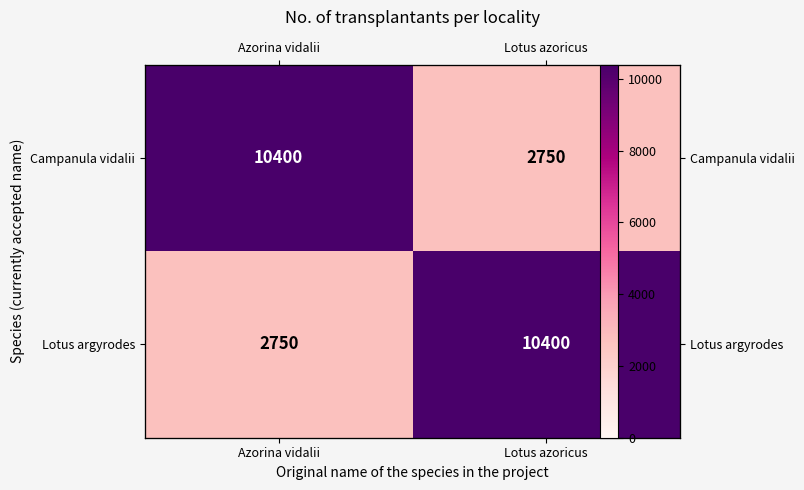

What is the spread (max minus min) of values at Lotus azoricus?

7650